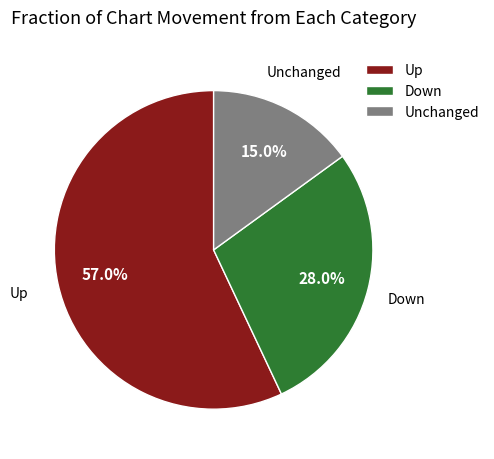

What portion of the pie excludes Up?

43.0%